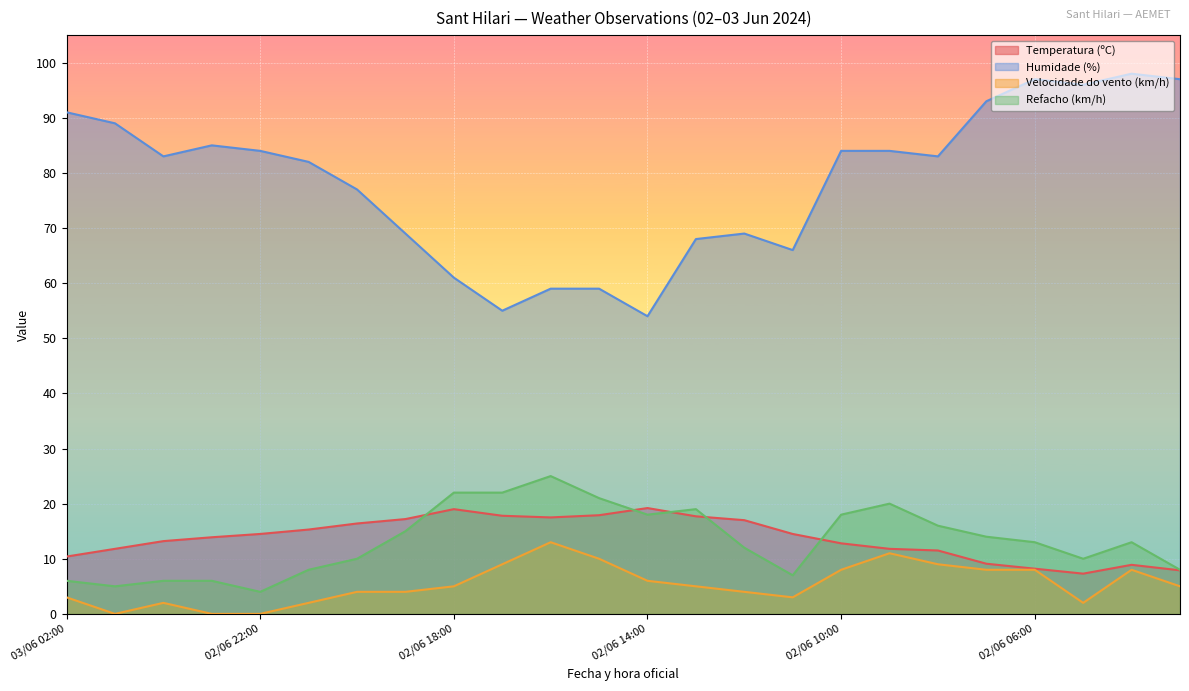

Where is the first local maximum for Velocidade do vento (km/h)?

03/06 00:00